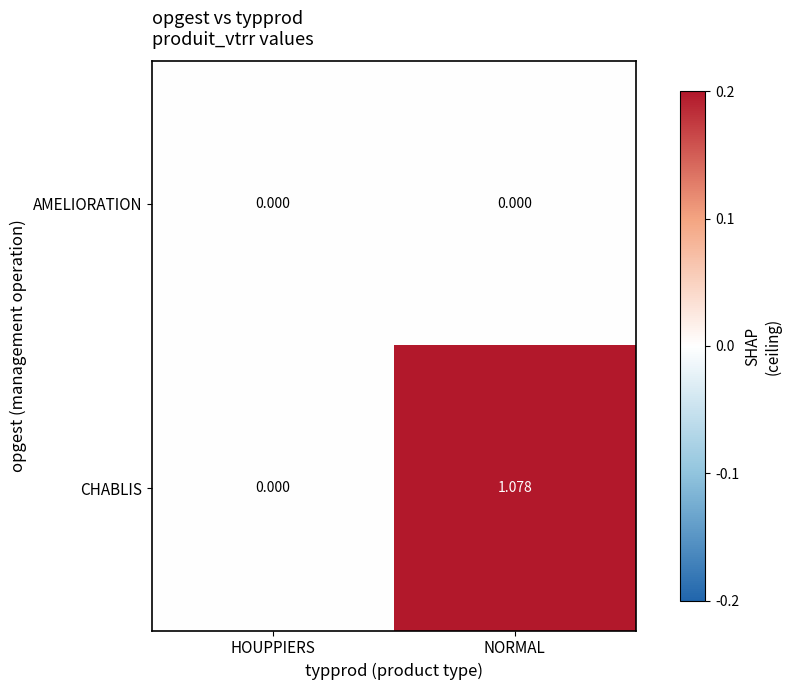

At which category is the sum across all series the highest?

NORMAL